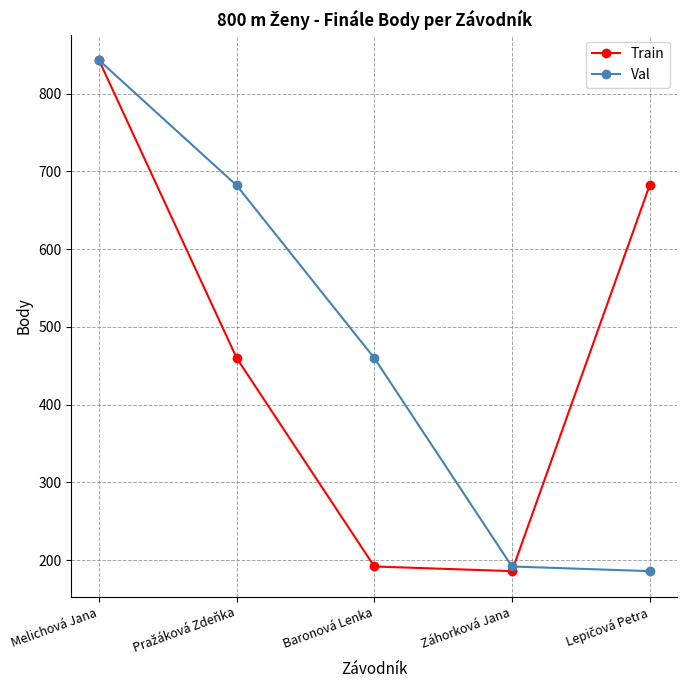

True or false: Train and Val cross at least once.

True